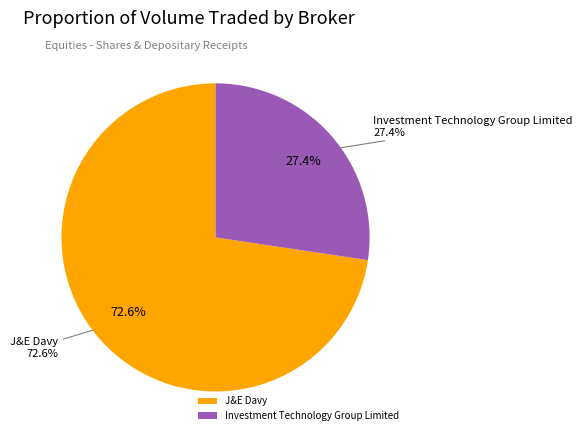

The Investment Technology Group Limited slice represents 12% of the pie. True or false?

False